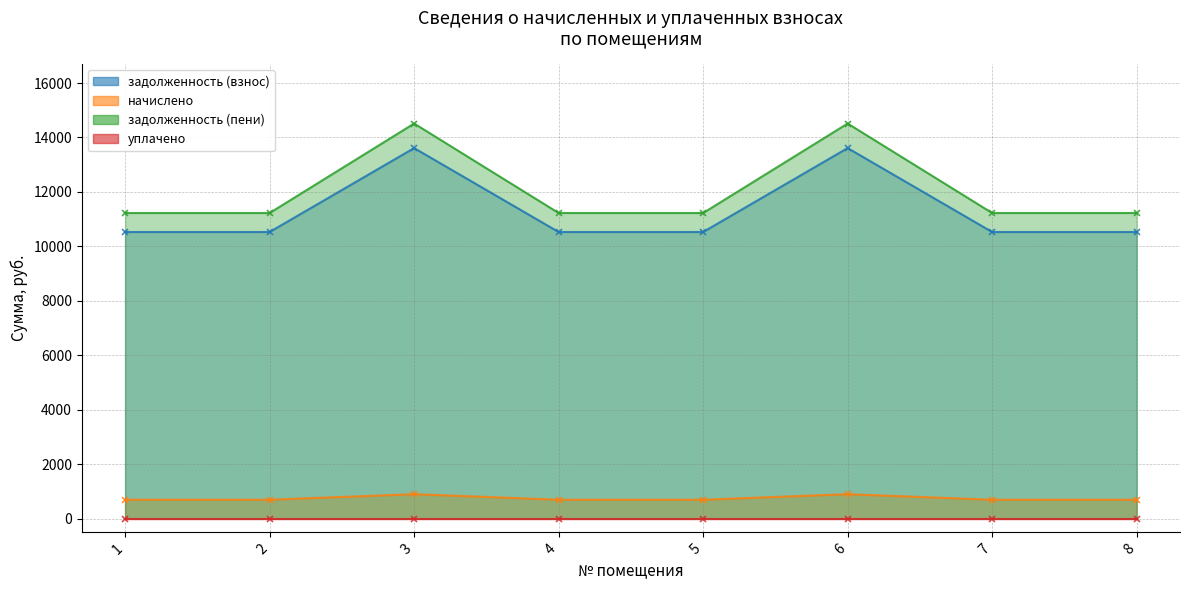

The value of задолженность (взнос) at 6 is 20758.7. True or false?

False